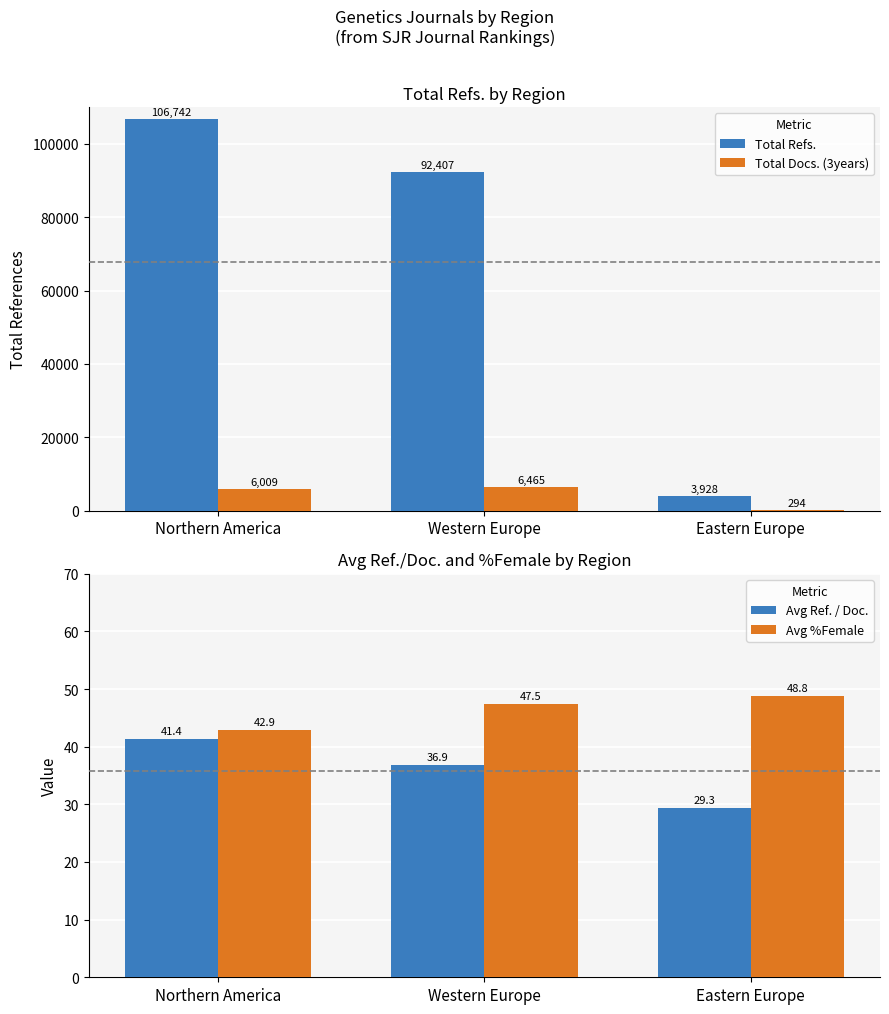

List the labels in order of Total Docs. (3years) value, largest first.

Western Europe, Northern America, Eastern Europe